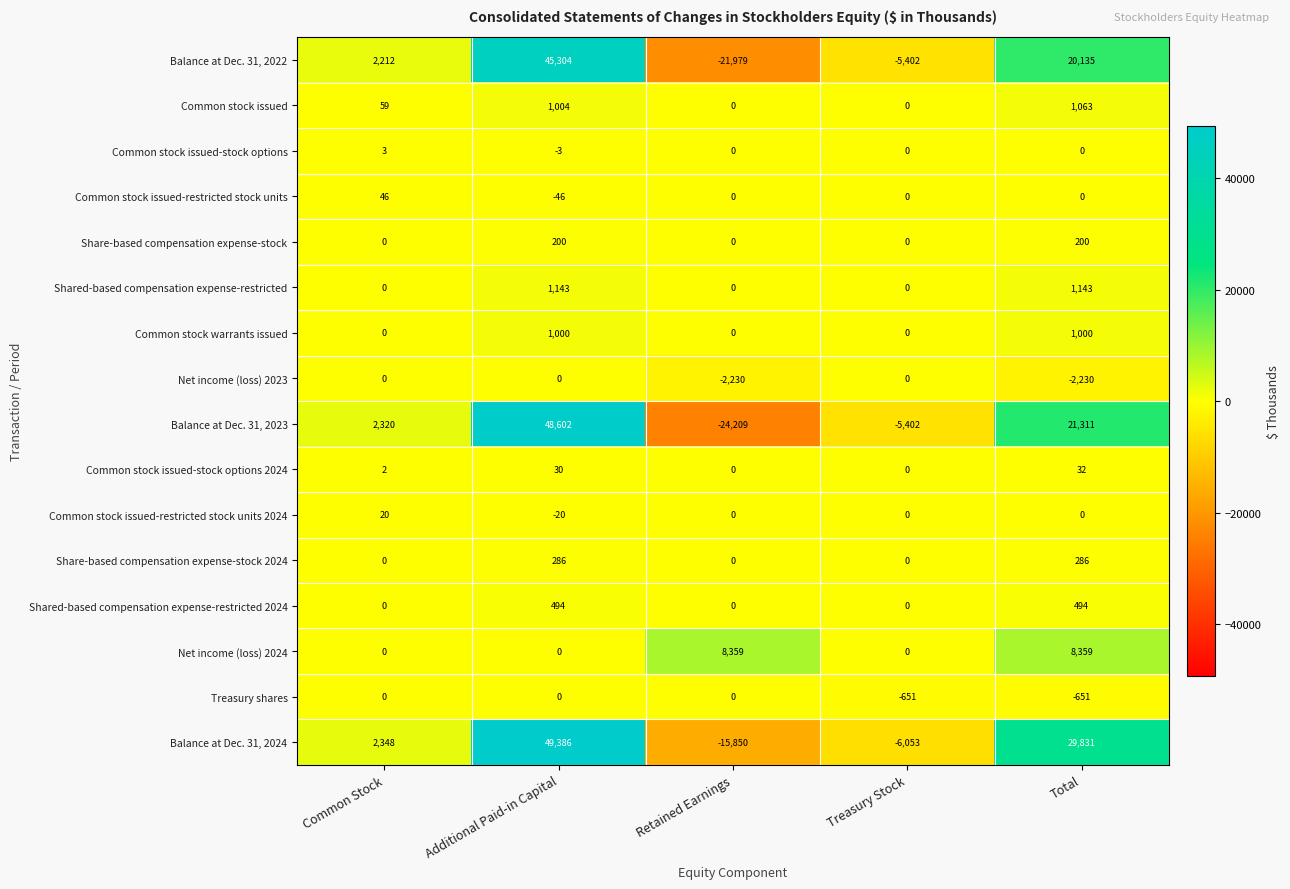

How many series are shown in this chart?

16